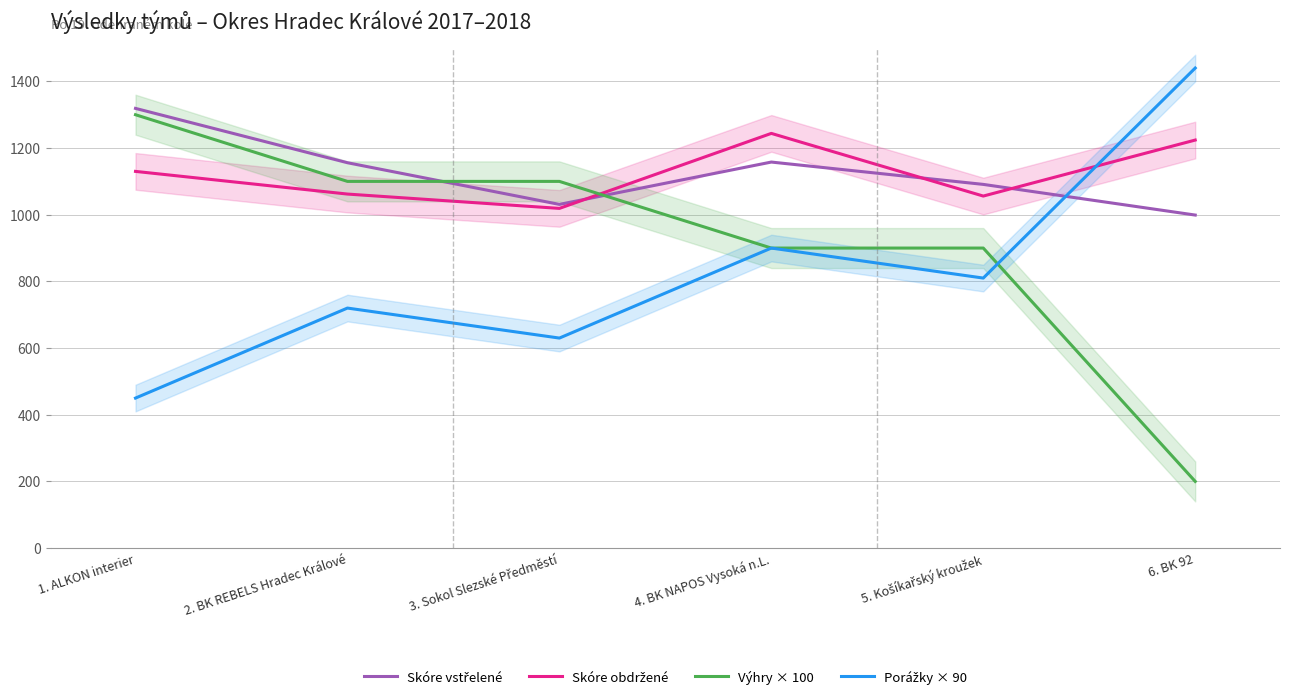

The Skóre vstřelené series shows 1031 at 3. Sokol Slezské Předměstí. True or false?

True